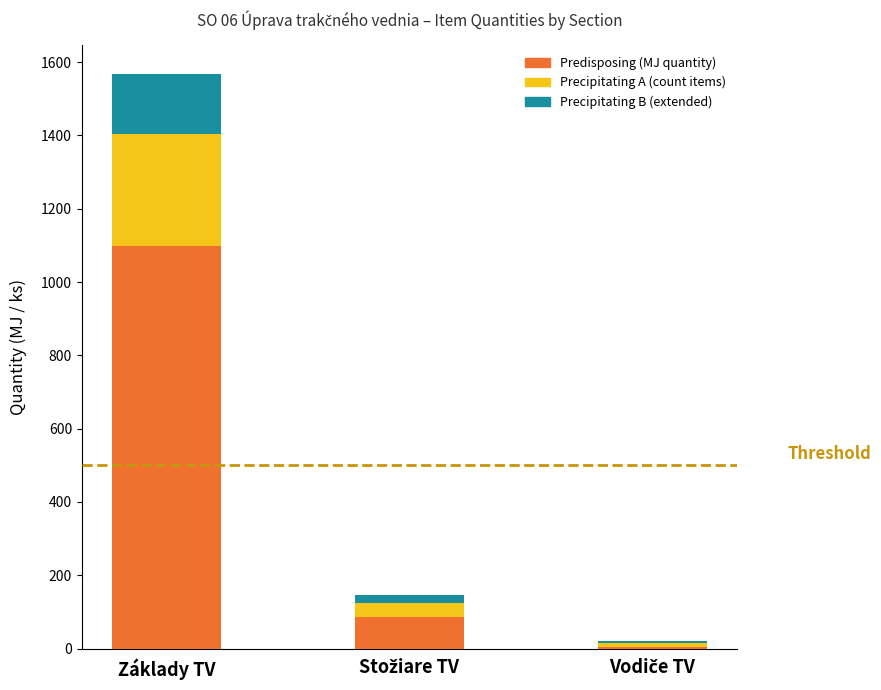

What are all the series names shown in the legend?

Predisposing (MJ quantity), Precipitating A (count items), Precipitating B (extended)